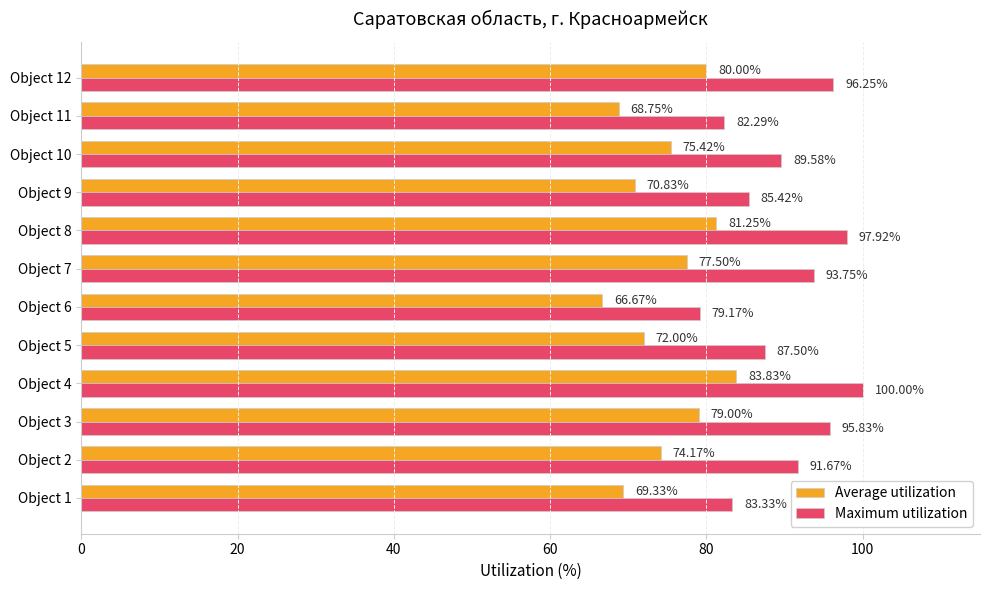

Which label corresponds to the smallest value in the chart?

Object 6